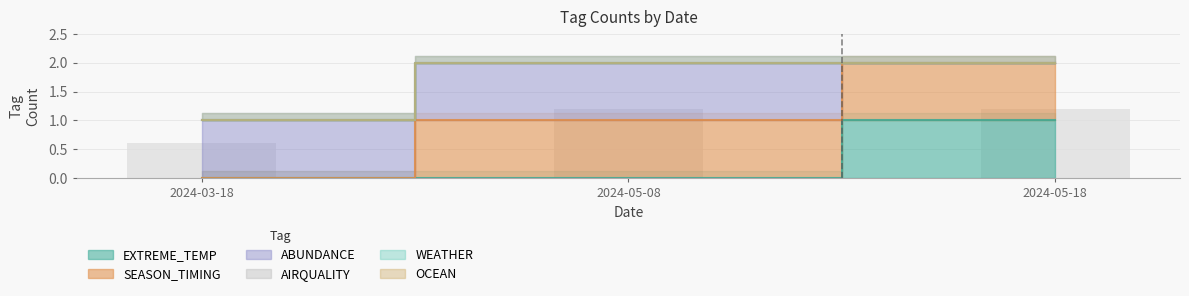

How many positive values does the ABUNDANCE series have?

2